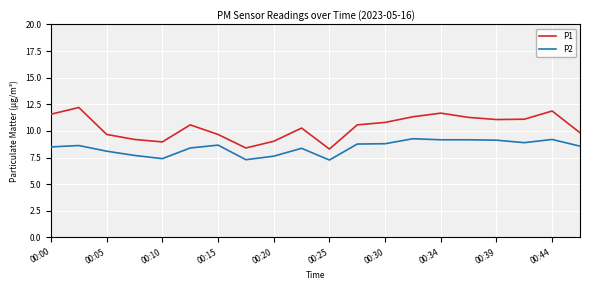

True or false: P1 and P2 cross at least once.

False